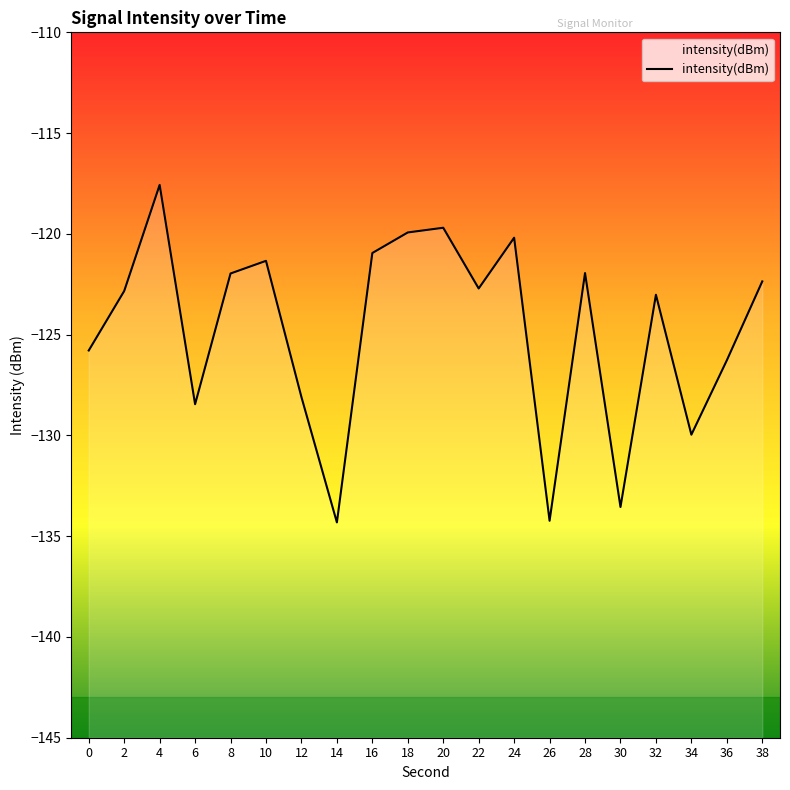

How many lines are shown in the chart?

1